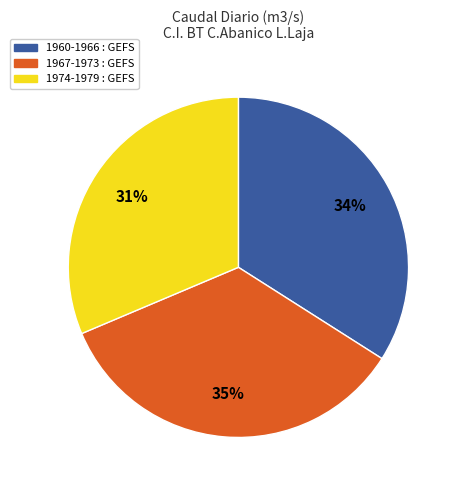

Is there any slice that represents more than half of the pie?

No